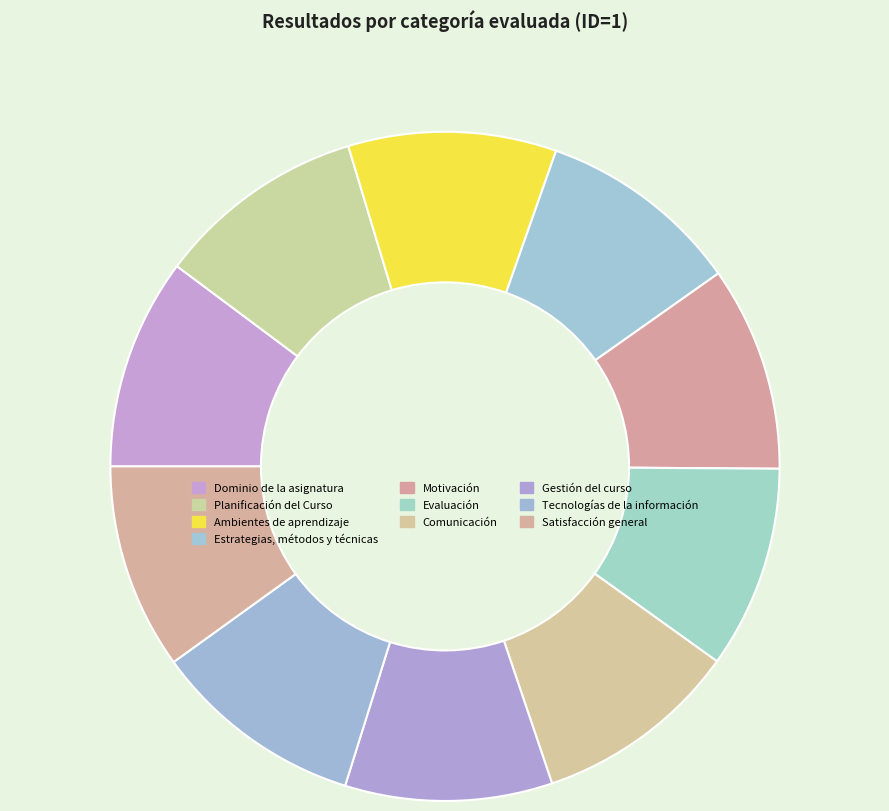

Rank the categories by value from highest to lowest.

Tecnologías de la información, Dominio de la asignatura, Planificación del Curso, Ambientes de aprendizaje, Gestión del curso, Satisfacción general, Comunicación, Motivación, Estrategias, métodos y técnicas, Evaluación